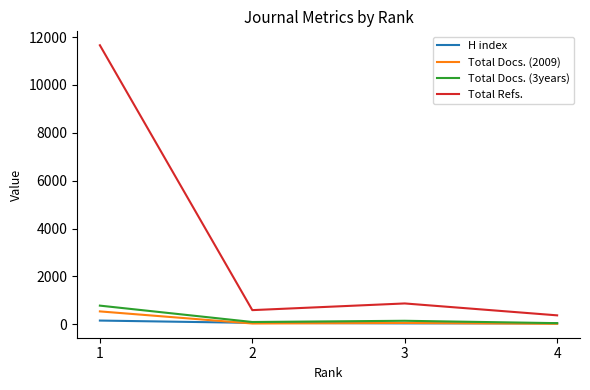

True or false: Total Docs. (2009) and Total Refs. intersect in this chart.

False